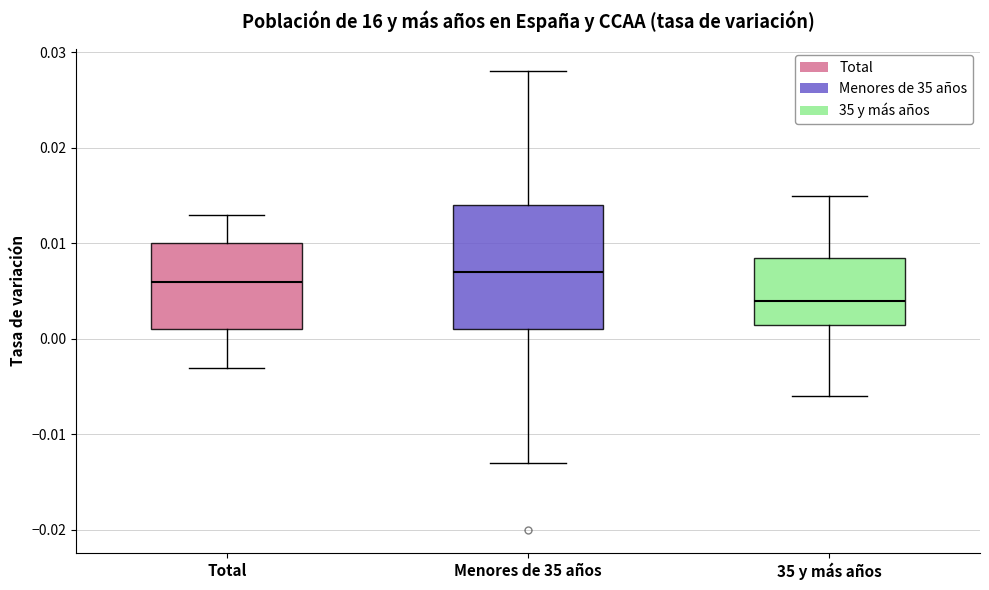

Reading left to right, read every box against the y-axis: the position of its median line, the range the box covers, and the ends of its whiskers. The values are not printed on the chart, so give them approximately, as read against the axis.

Total: median 0.006, box 0.001 to 0.010, whiskers -0.003 to 0.013
Menores de 35 años: median 0.007, box 0.001 to 0.014, whiskers -0.013 to 0.028
35 y más años: median 0.004, box 0.002 to 0.009, whiskers -0.006 to 0.015